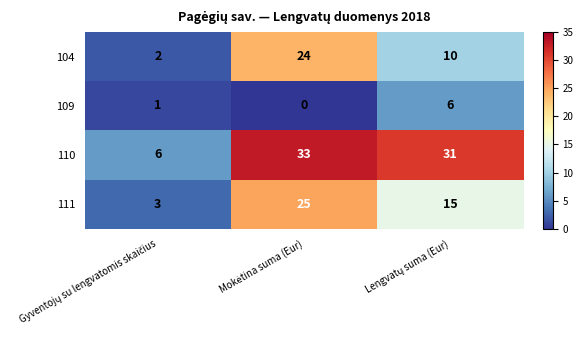

What is the maximum value for 109?

6